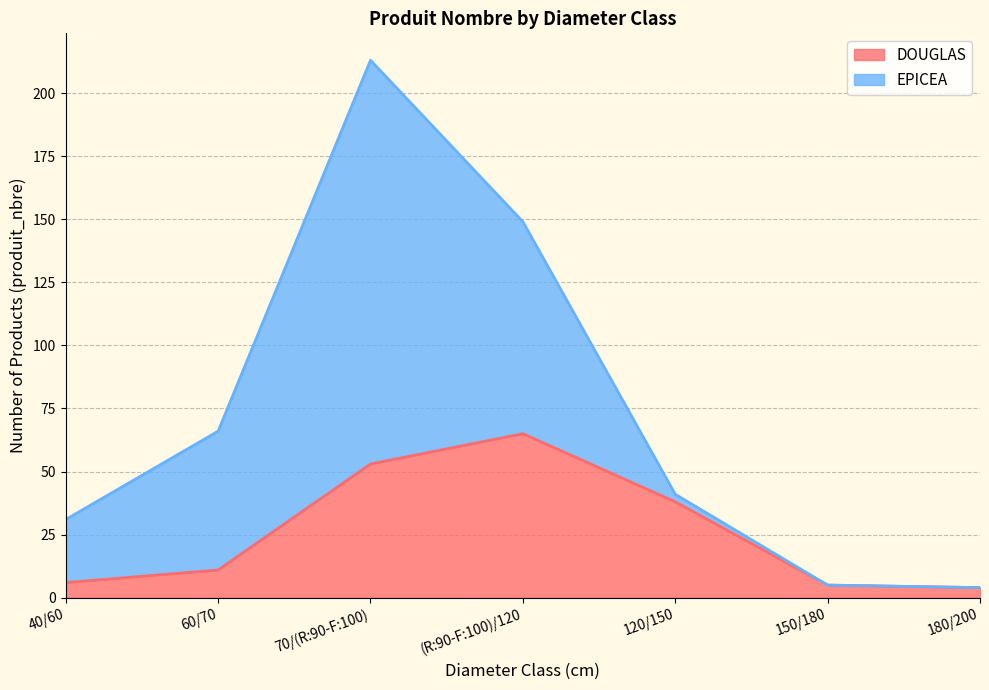

Reading left to right, list all the values displayed in this chart.

40/60=6	60/70=11	70/(R:90-F:100)=53	(R:90-F:100)/120=65	120/150=38	150/180=5	180/200=4